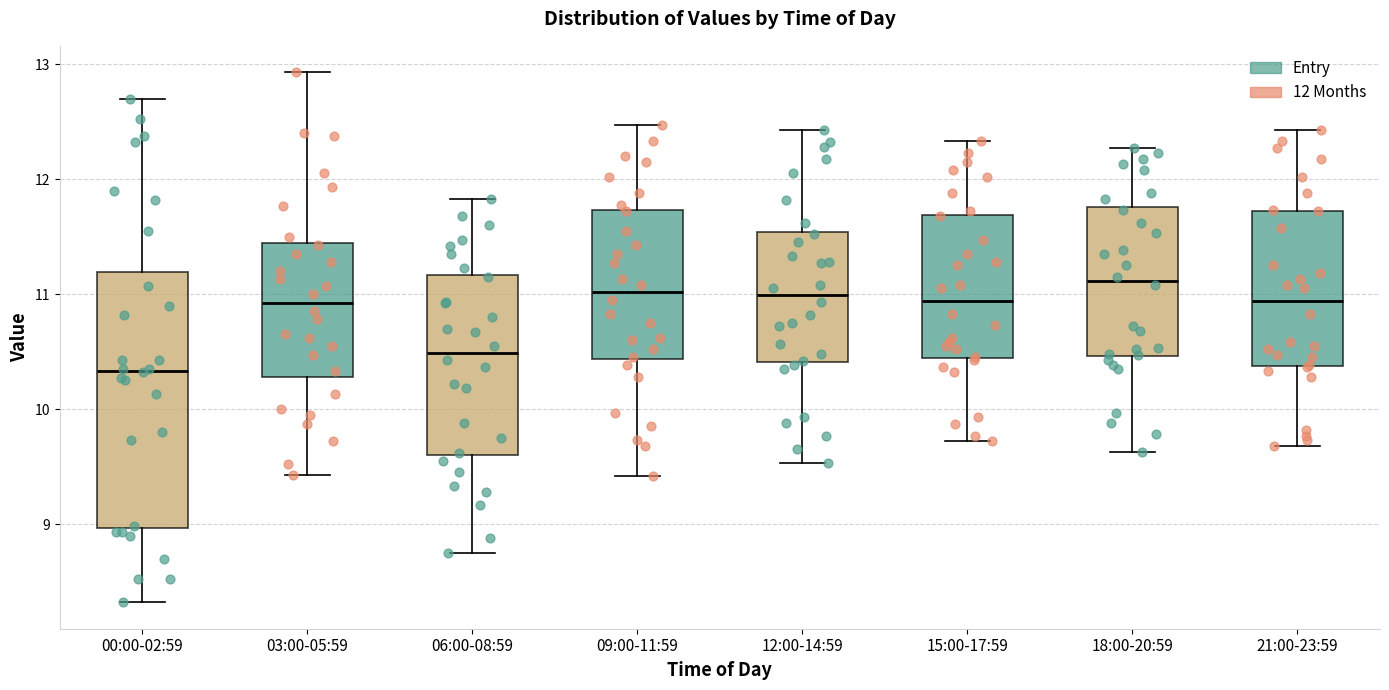

Where is the lower edge of the box for 00:00-02:59 on the y-axis? The values are not printed on the chart, so give them approximately, as read against the axis.

9.0